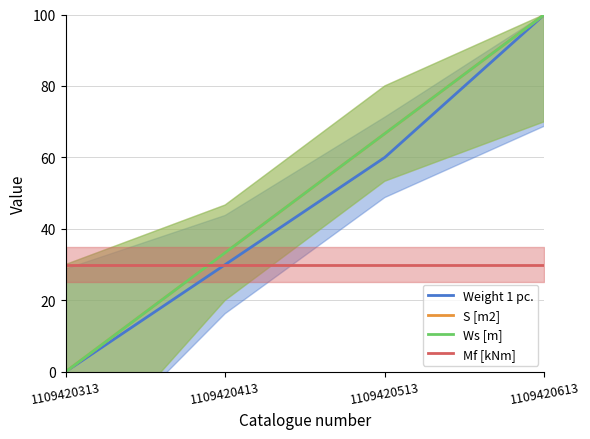

Which category has the lowest value across all series?

1109420313